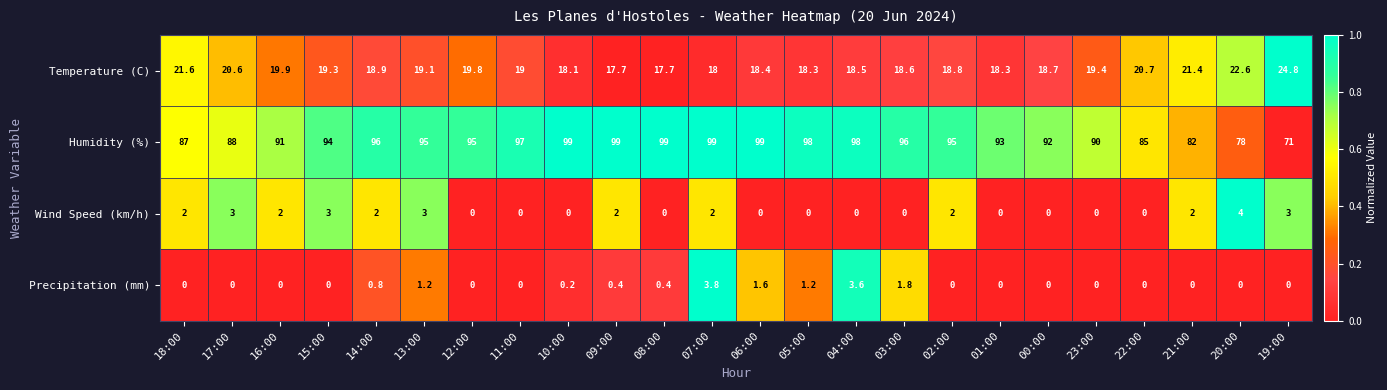

What is the maximum value for Precipitation (mm)?

3.8